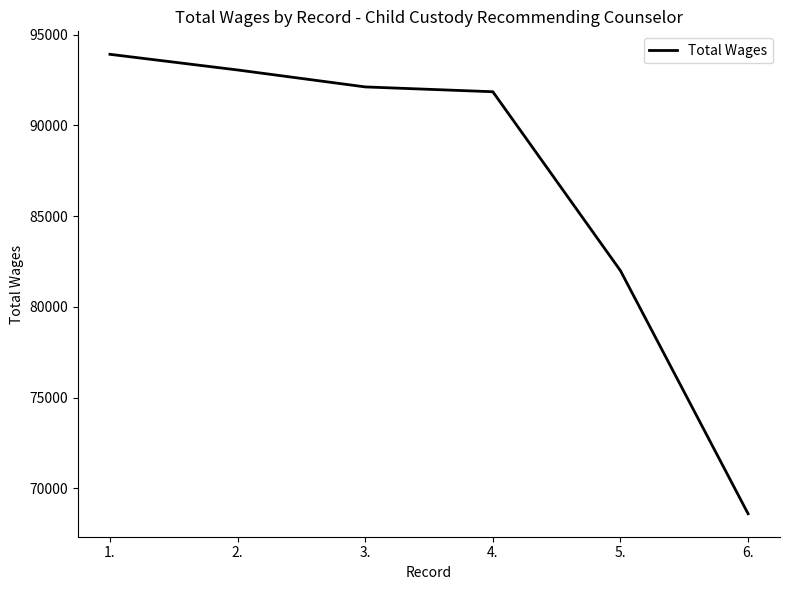

Does the chart display data point markers on the line(s)?

No